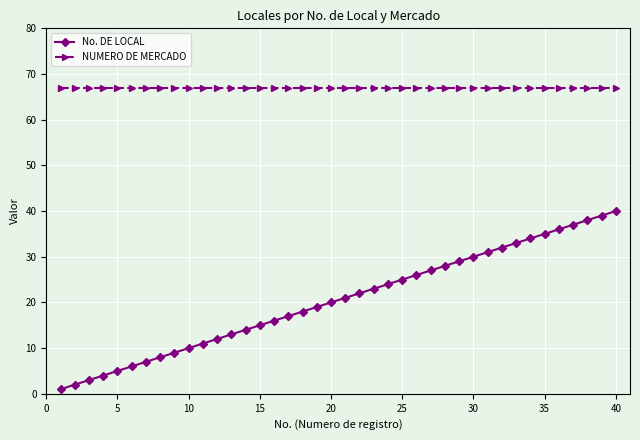

Does the chart have visible grid lines?

Yes